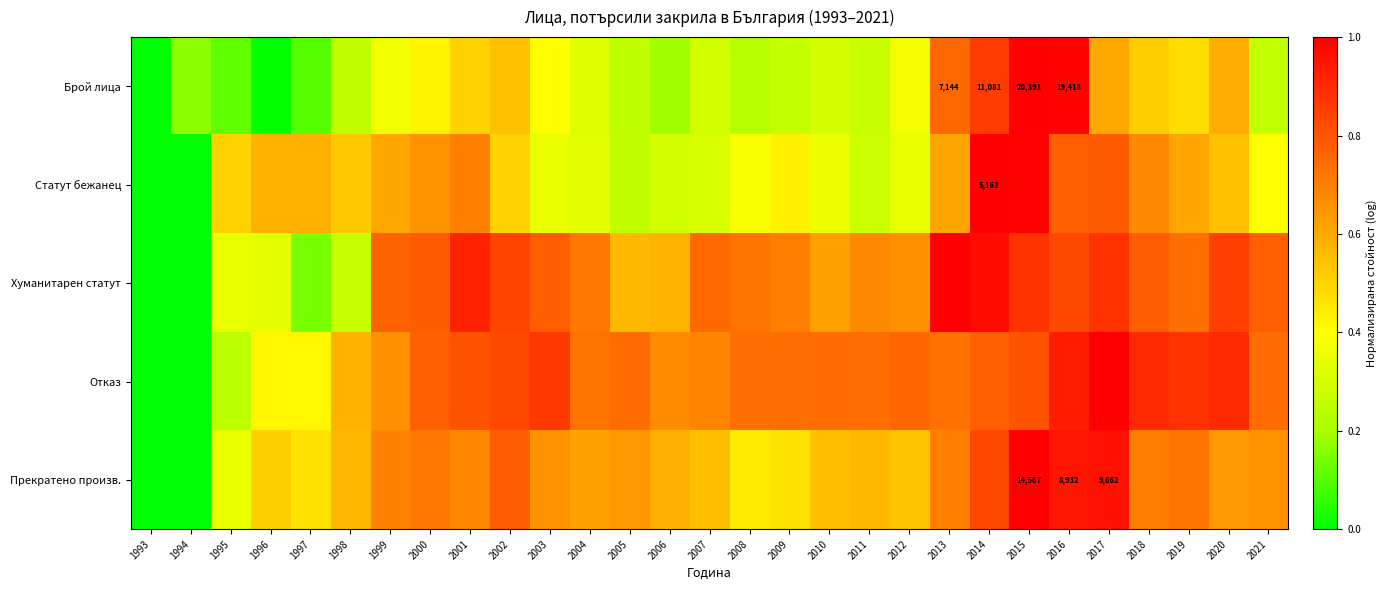

The Прекратено произв. series shows 0.6 at 1995. True or false?

False